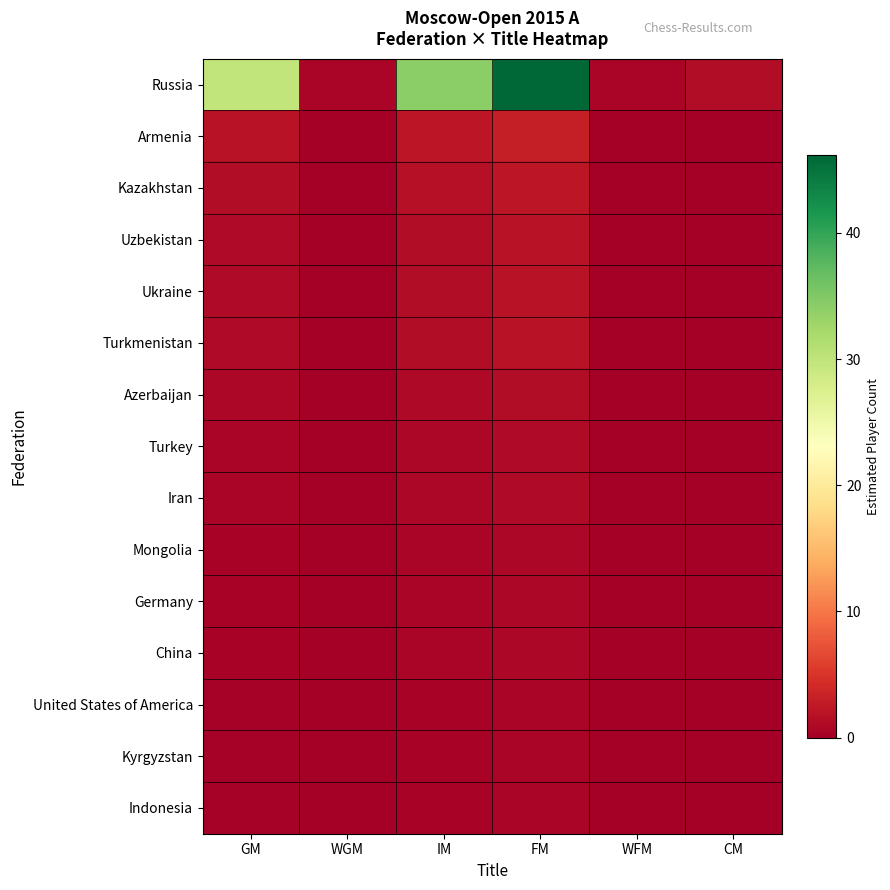

Between WFM and IM, which is larger?

IM